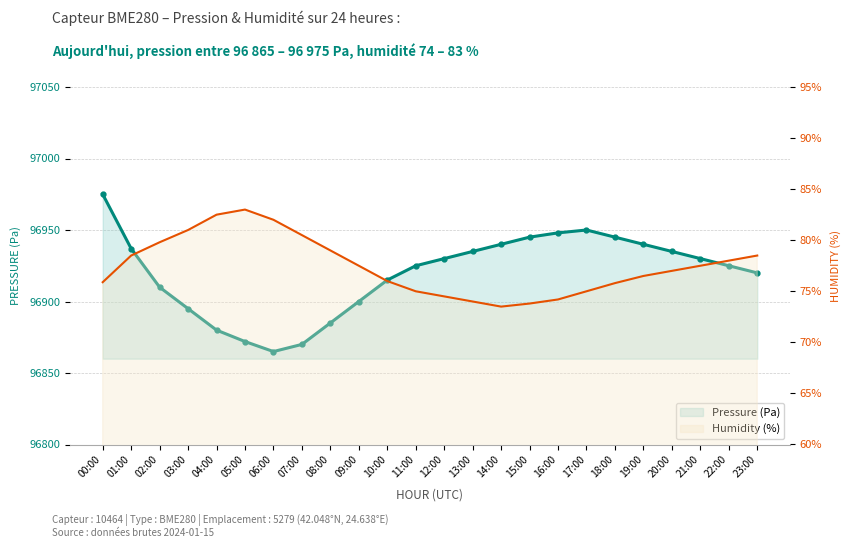

True or false: Pressure (Pa) has more than 2 interior local peaks.

False